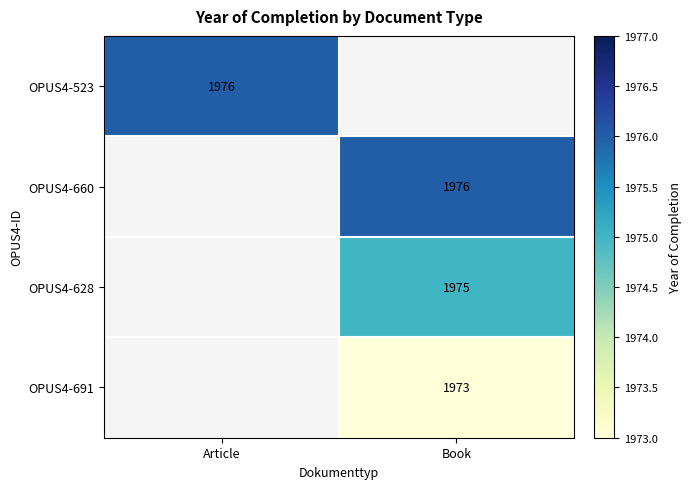

The value of OPUS4-628 at Book is 1975. True or false?

True